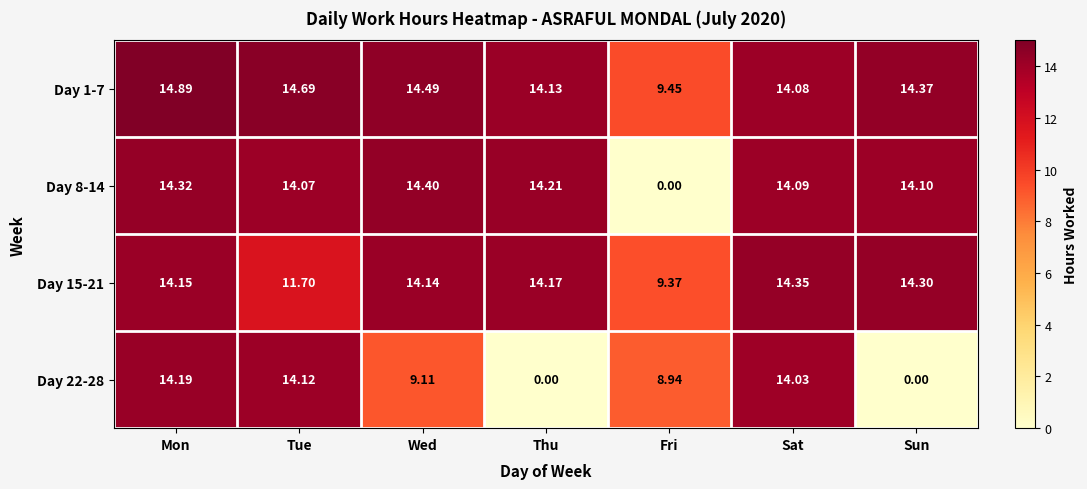

At which category is the sum across all series the highest?

Mon